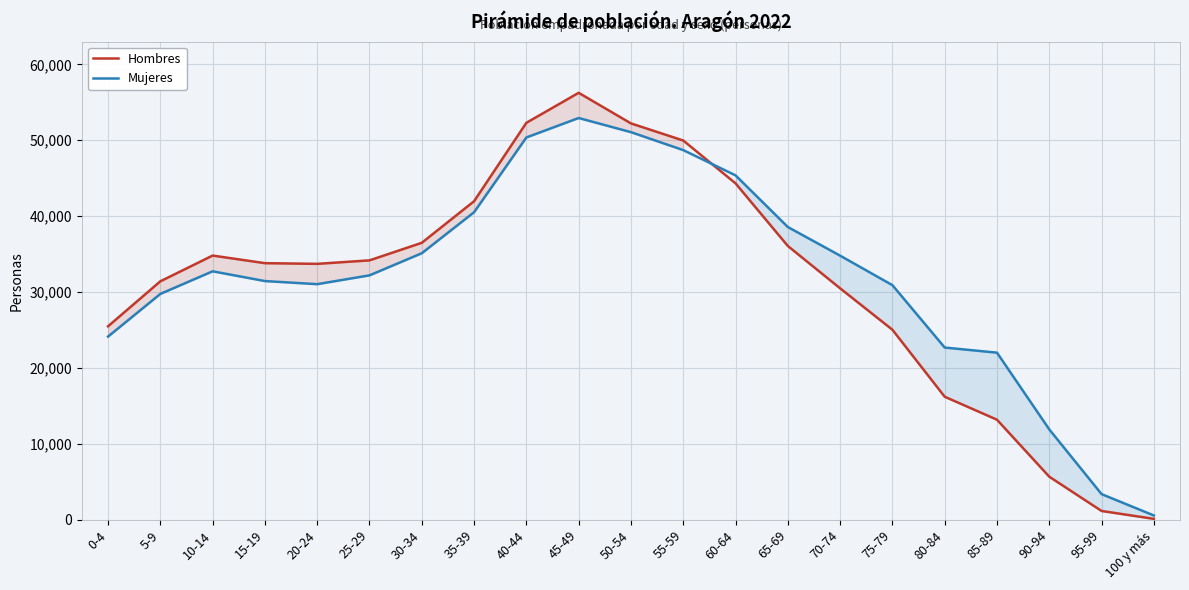

What is the value of the Mujeres point at the 5th from the left?

31046